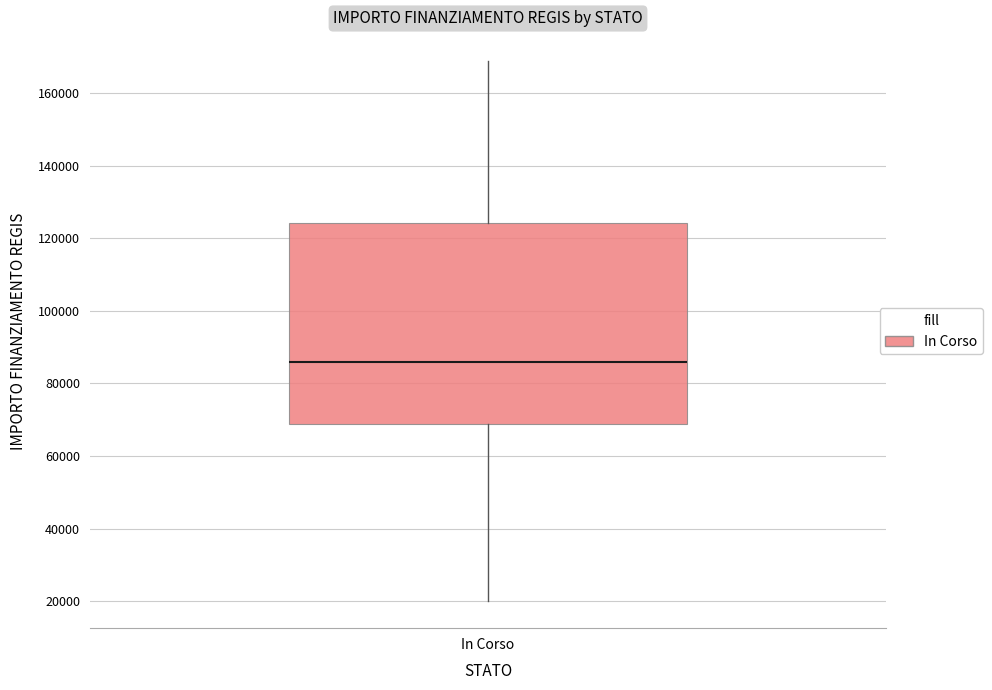

Where does the lower whisker of the box for In Corso end on the y-axis? The values are not printed on the chart, so give them approximately, as read against the axis.

20000